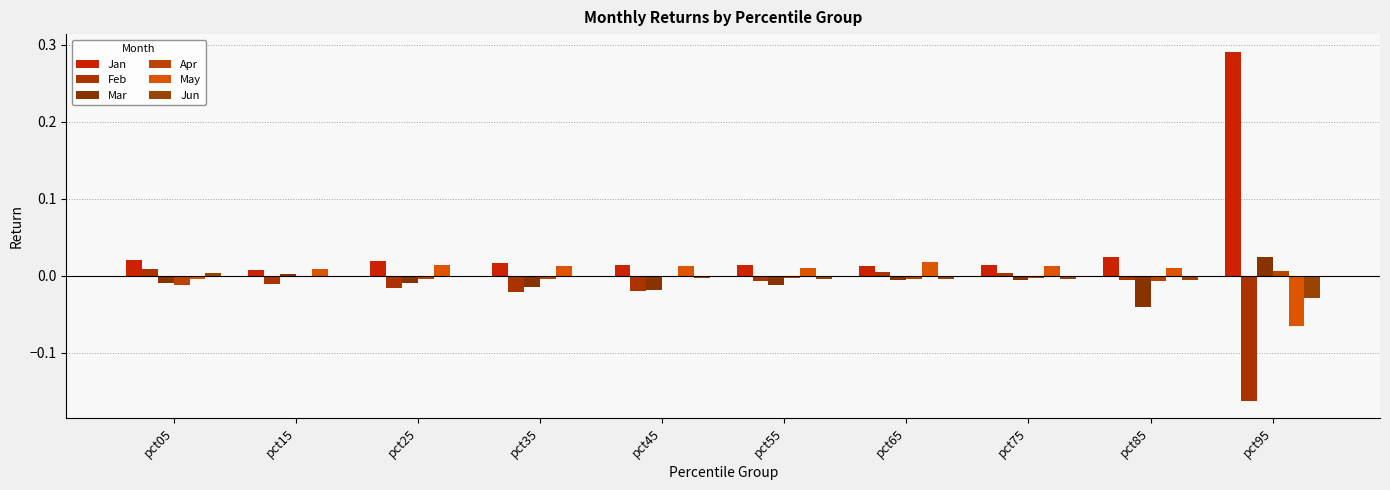

How many groups of bars are there?

10